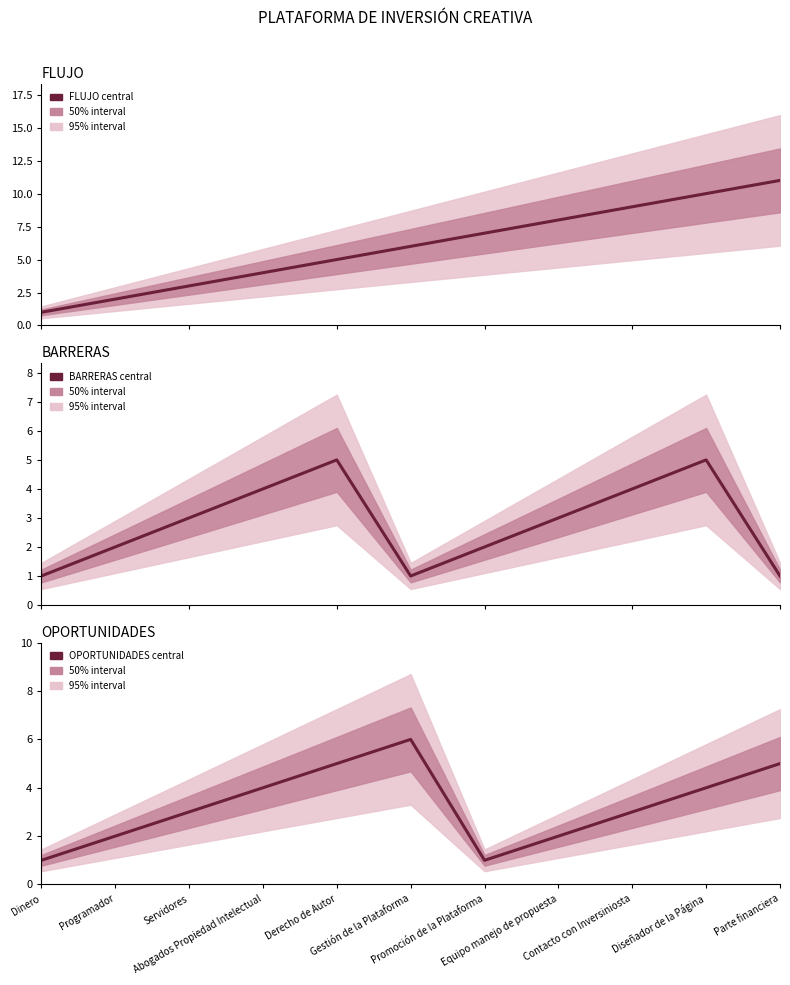

What is the highest value of the FLUJO series?

11